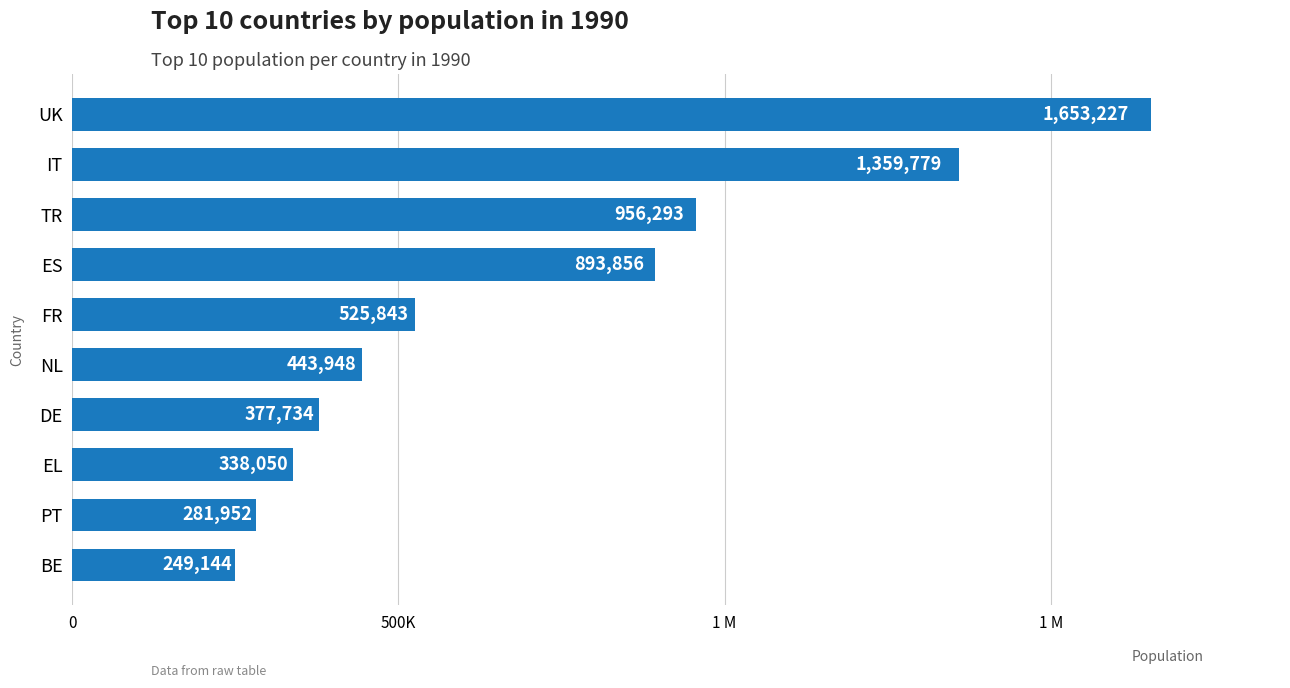

Are the bars horizontal?

Yes